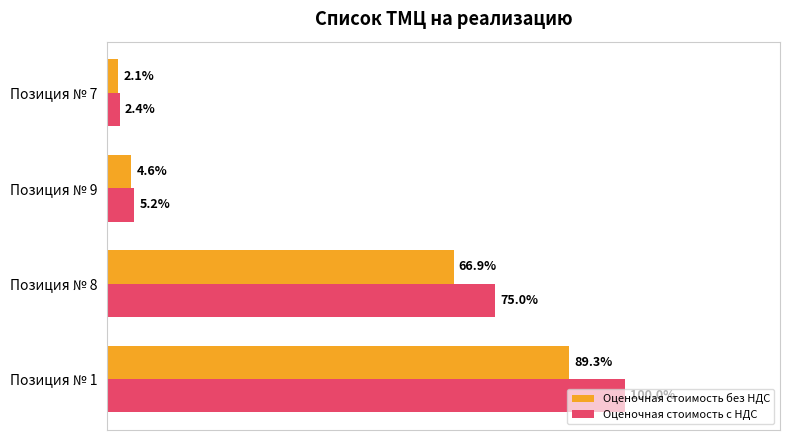

At which category is the sum across all series the highest?

Позиция № 1